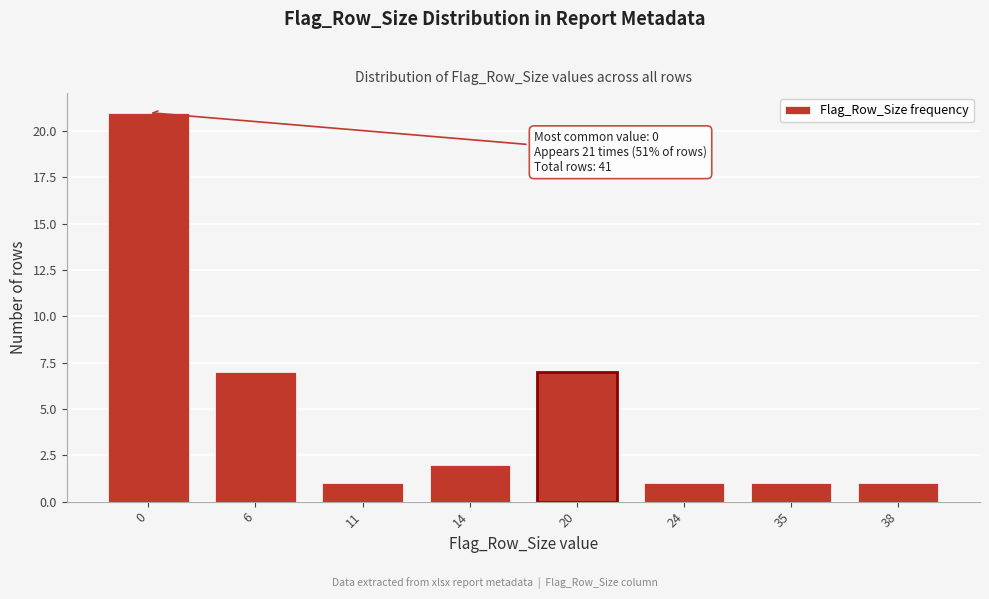

Reading left to right, extract all data points from this chart.

0=21	6=7	11=1	14=2	20=7	24=1	35=1	38=1